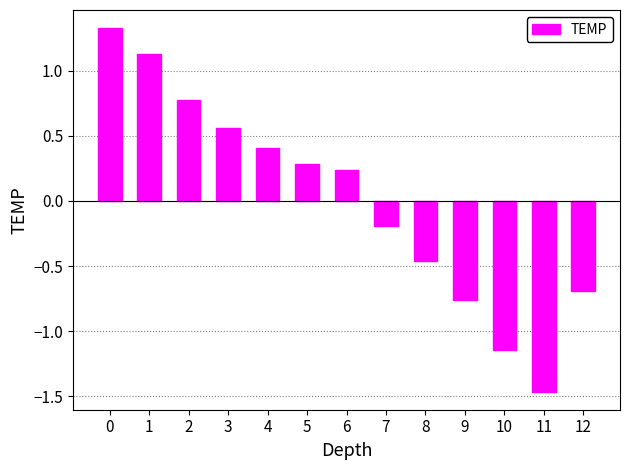

What is the difference between the values at 10 and 8?

0.7